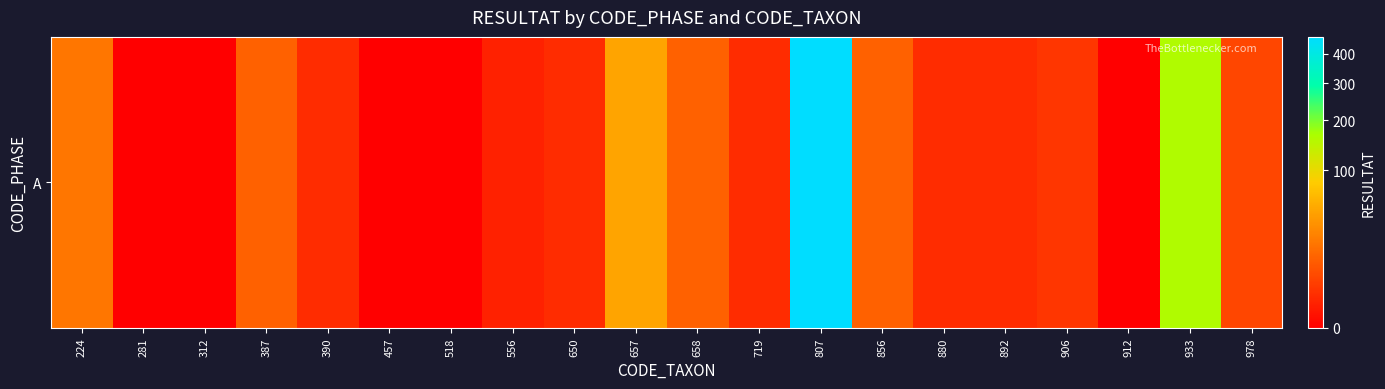

Between 807 and 658, which is larger?

807